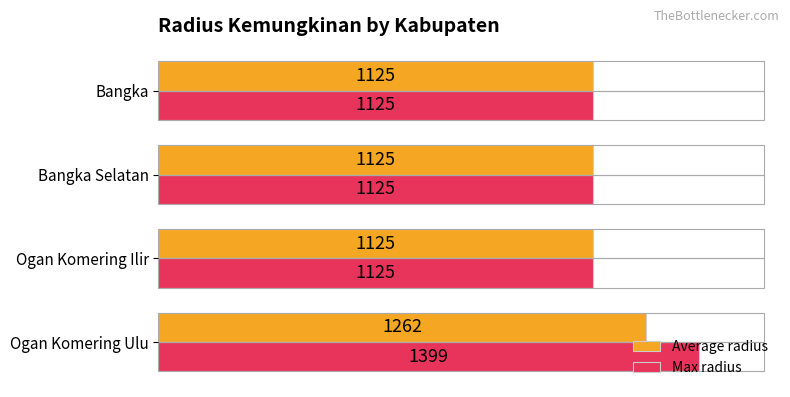

The value of Max radius at Ogan Komering Ulu is 1399. True or false?

True